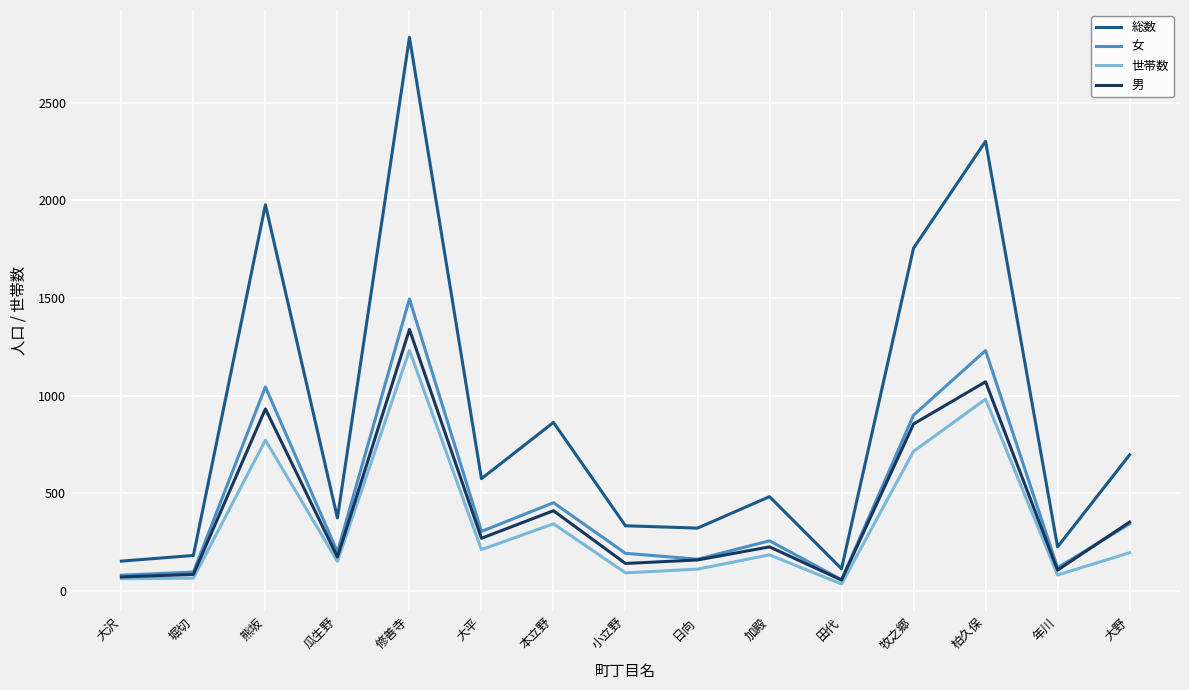

What position from the left is 修善寺?

5